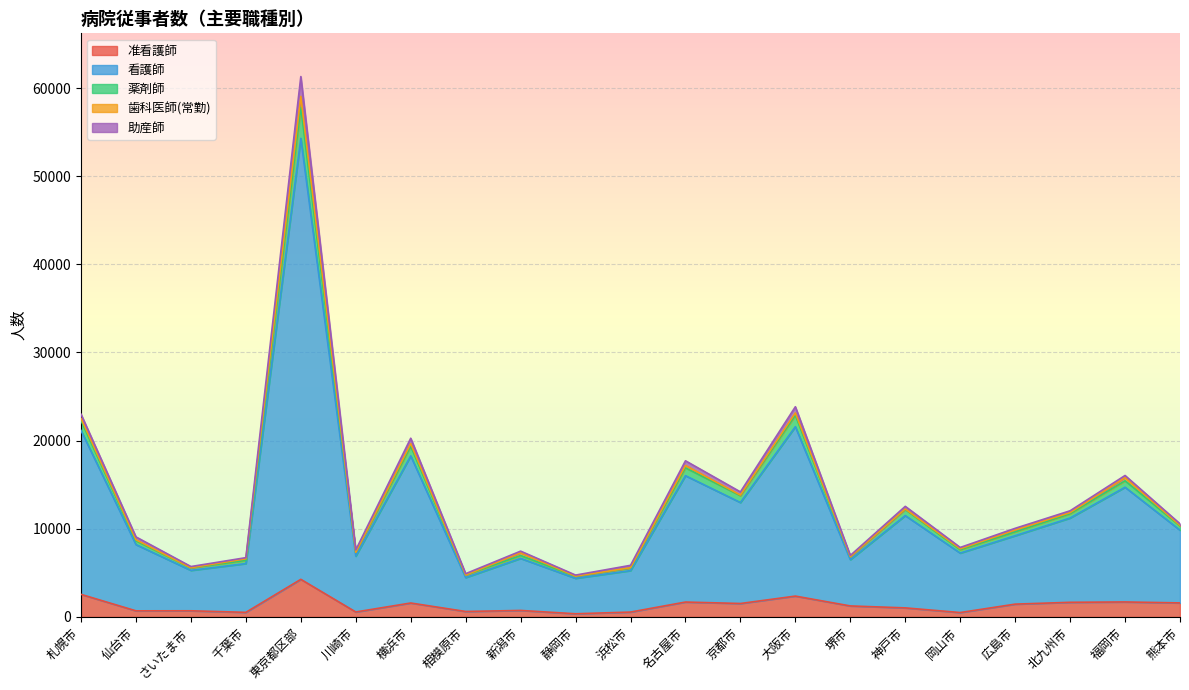

True or false: 薬剤師 and 准看護師 intersect in this chart.

False